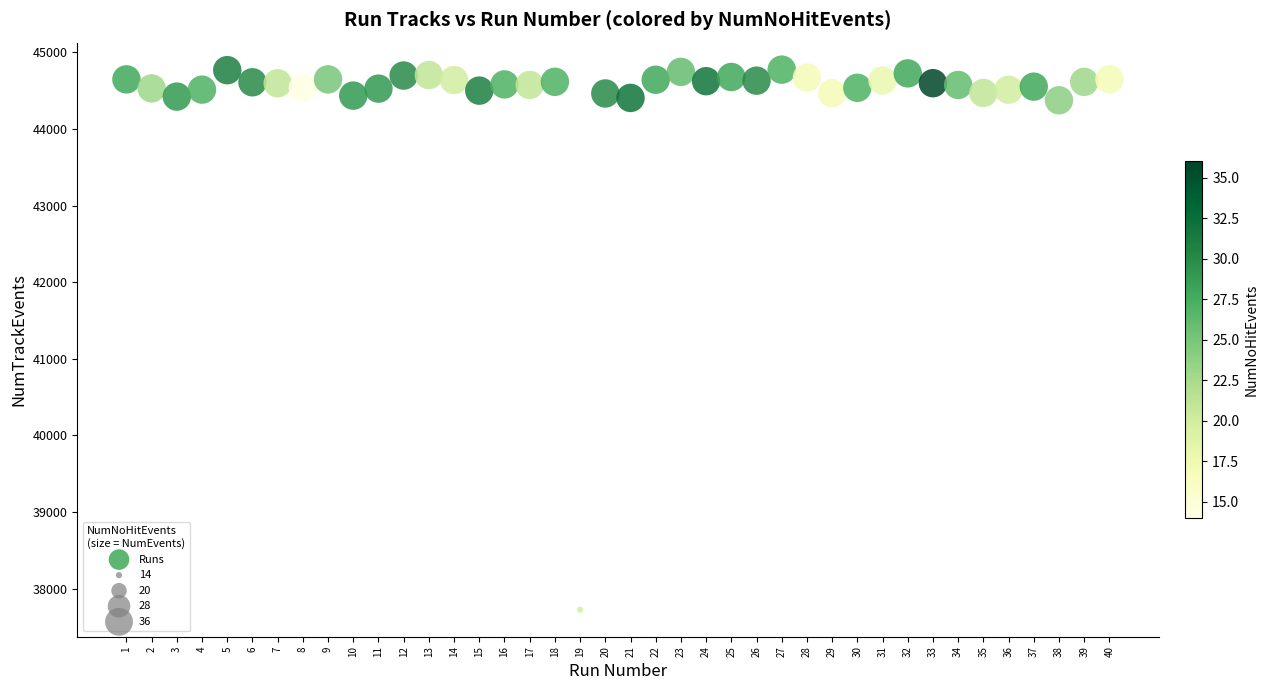

What is the range of X values (max minus min)?

39